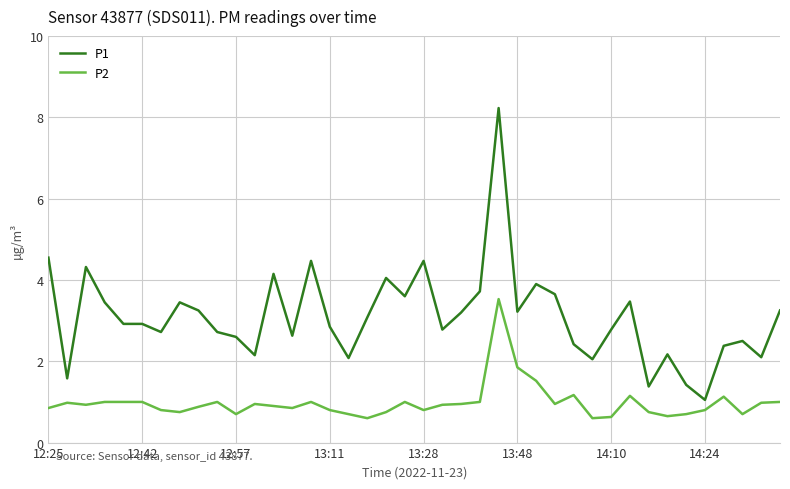

What is the maximum value for P1?

8.2